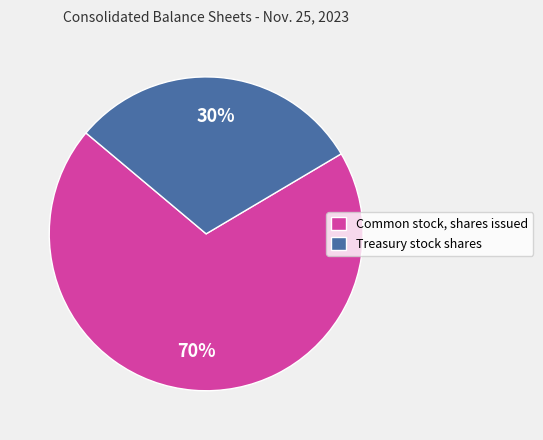

What is the ratio of the value at Treasury stock shares to the value at Common stock, shares issued?

0.4